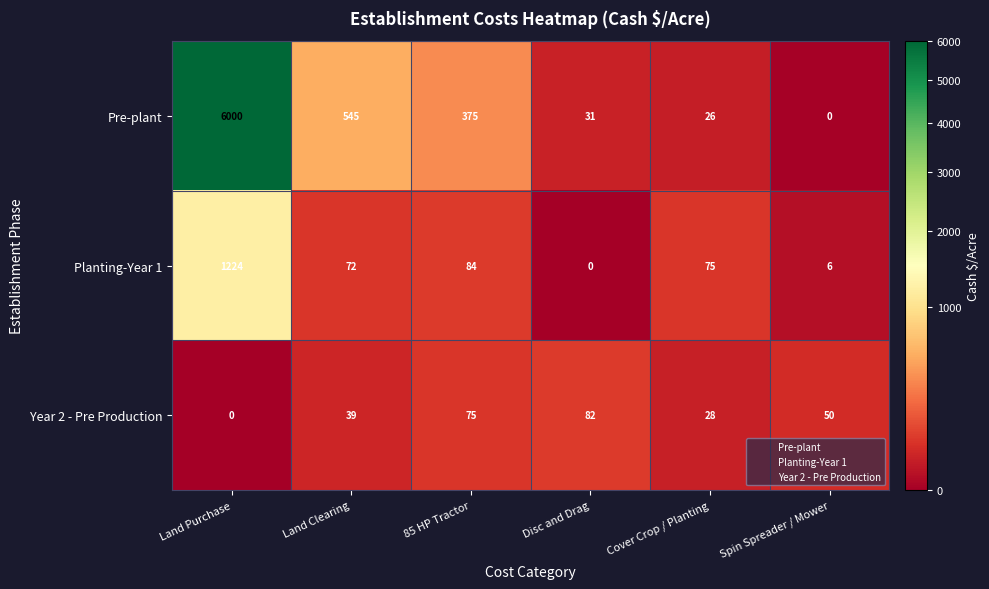

Reading left to right, extract all data points from this chart.

Pre-plant: 6000	545	375	31	26	0
Planting-Year 1: 1224	72	84	0	75	6
Year 2 - Pre Production: 0	39	75	82	28	50